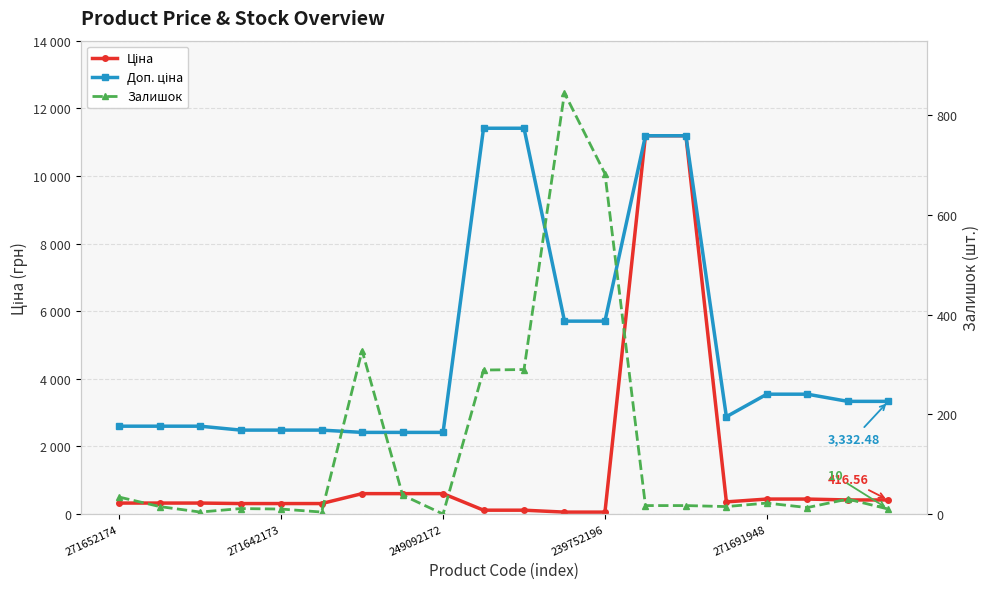

How many lines are shown in the chart?

3